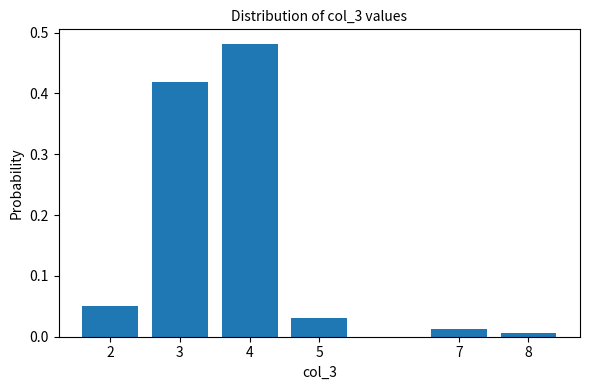

Which category has the highest value across all series?

4